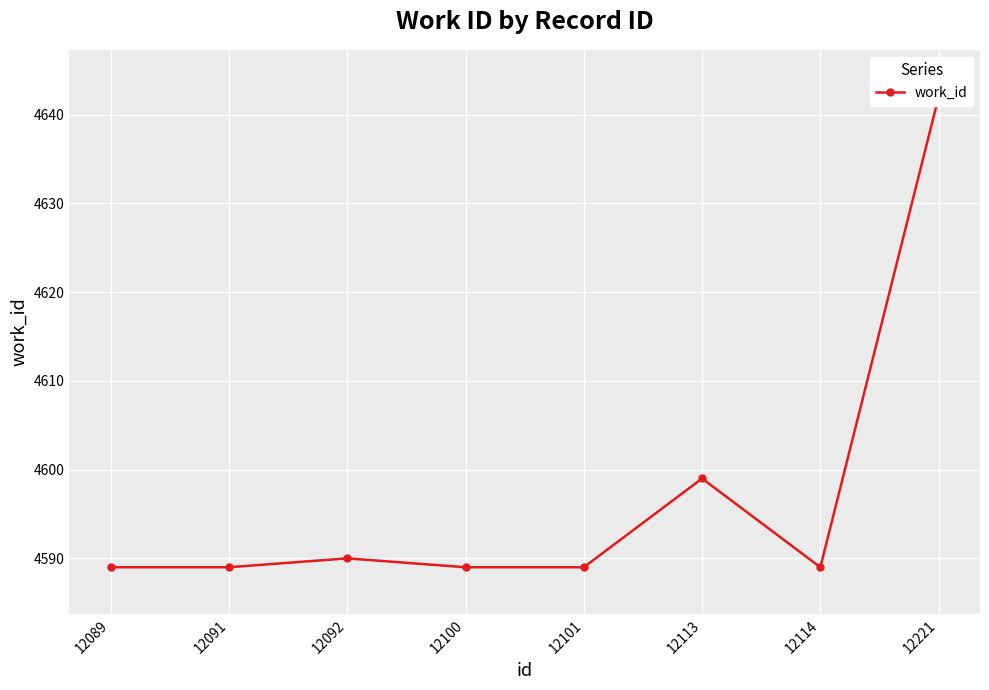

Where is the first local minimum?

12114